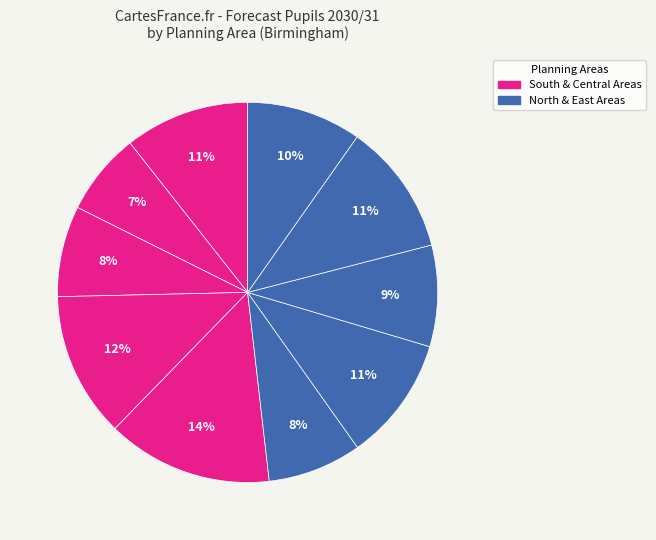

To the nearest percent, what is the average slice percentage?

10%